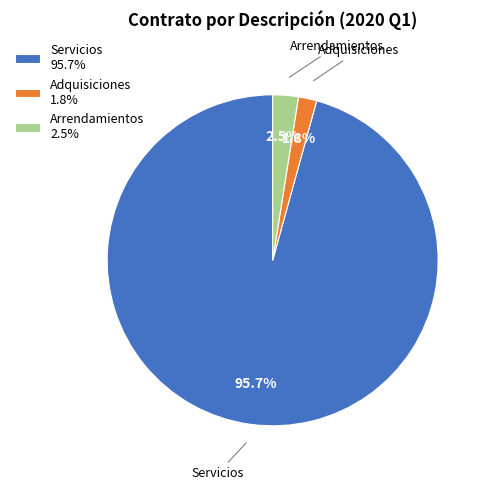

How many segments does this pie chart have?

3